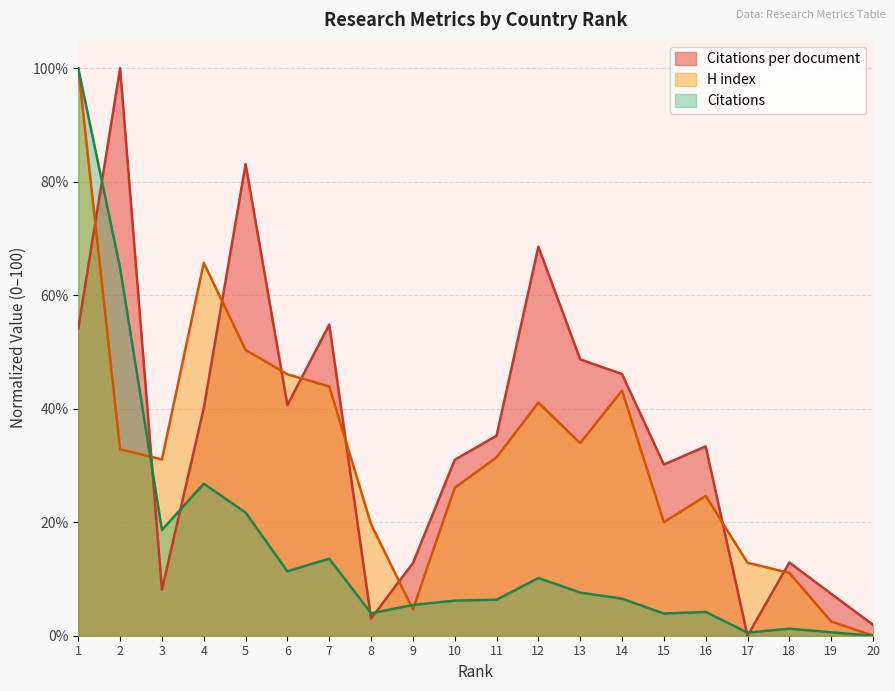

The Citations series shows 26.8 at 4. True or false?

True